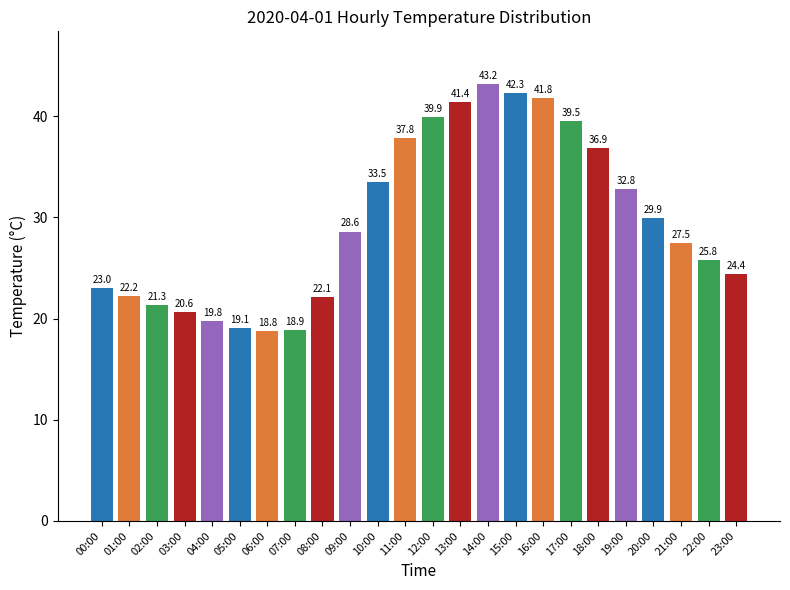

List the labels in order of value, smallest first.

06:00, 07:00, 05:00, 04:00, 03:00, 02:00, 08:00, 01:00, 00:00, 23:00, 22:00, 21:00, 09:00, 20:00, 19:00, 10:00, 18:00, 11:00, 17:00, 12:00, 13:00, 16:00, 15:00, 14:00